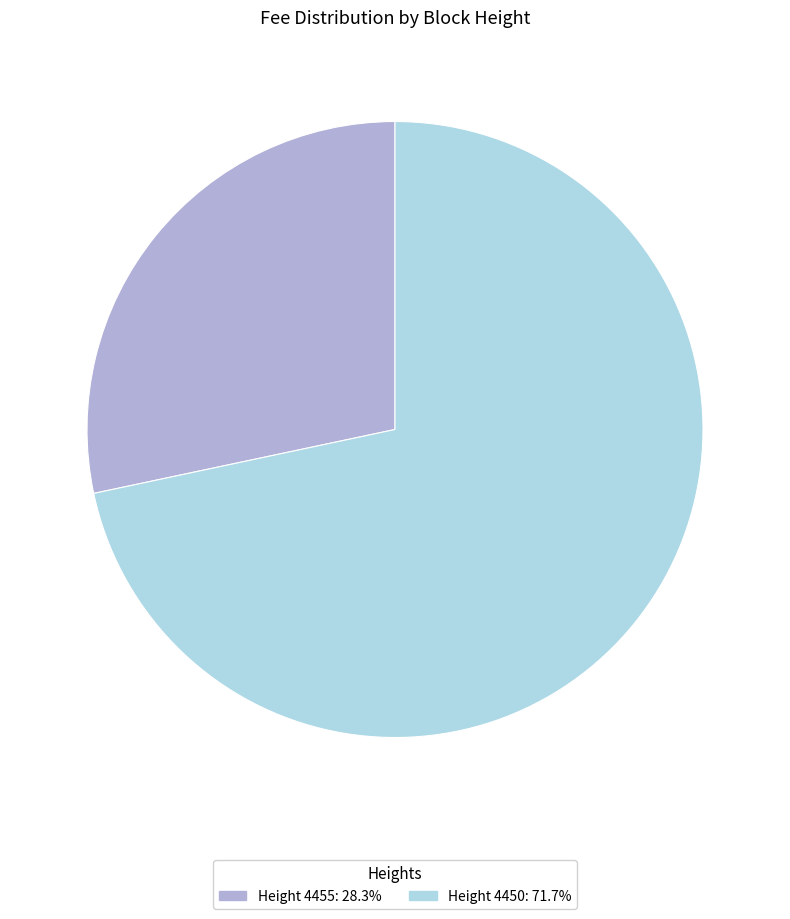

Is there a majority slice in this chart?

Yes